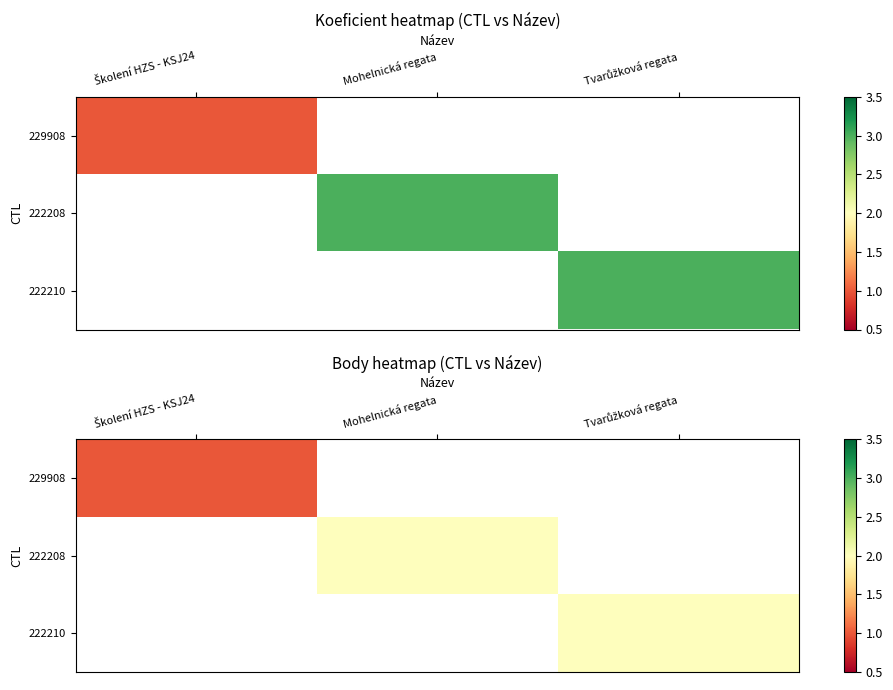

Count the number of categories in the chart.

3